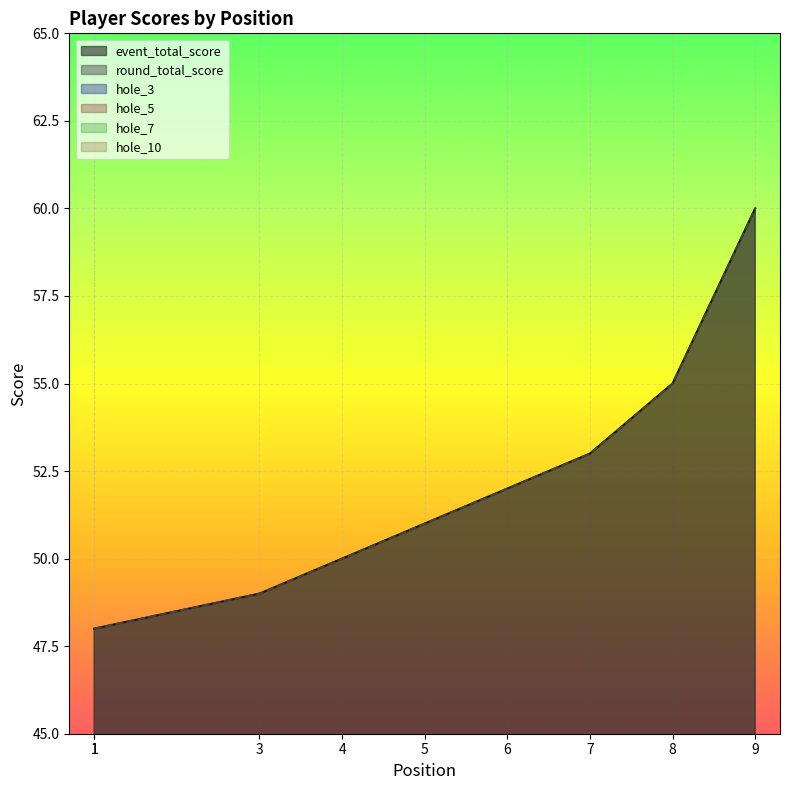

Rank the series at 4 from highest to lowest value.

event_total_score, round_total_score, hole_3, hole_5, hole_7, hole_10